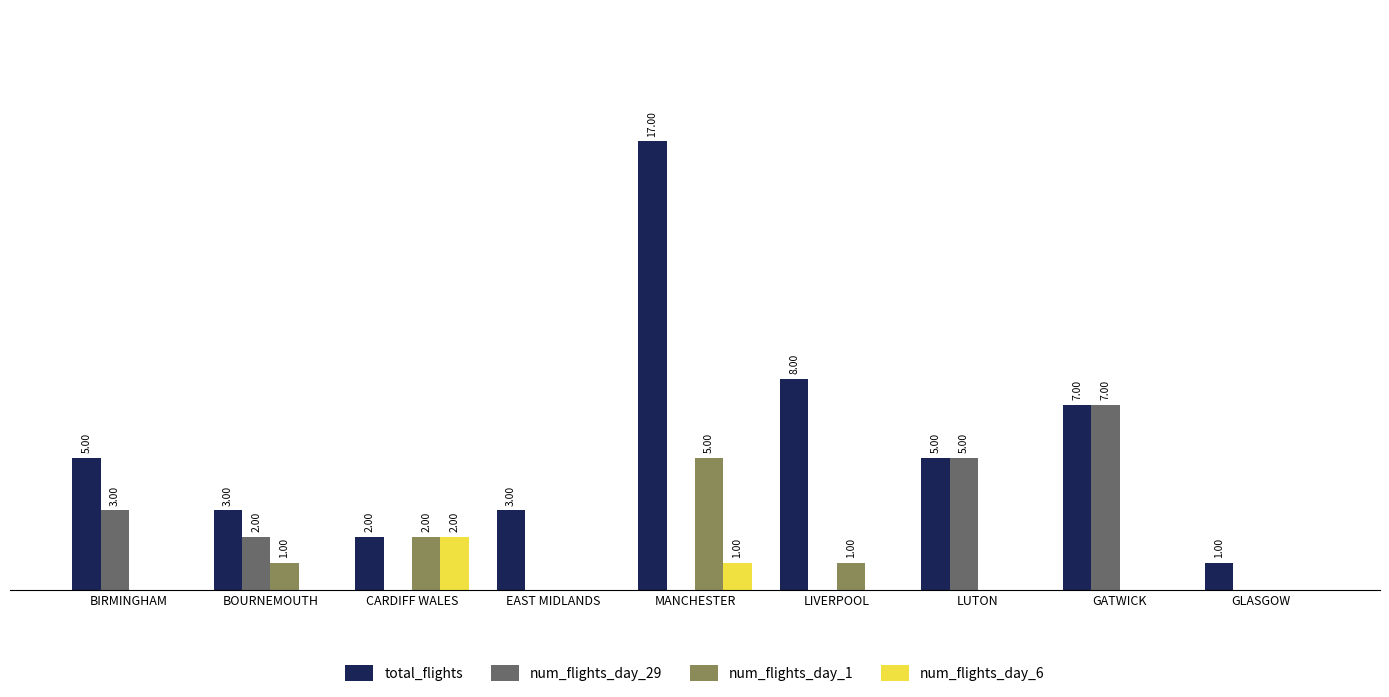

Is the value of total_flights at BOURNEMOUTH greater than the value of num_flights_day_29 at GATWICK?

No